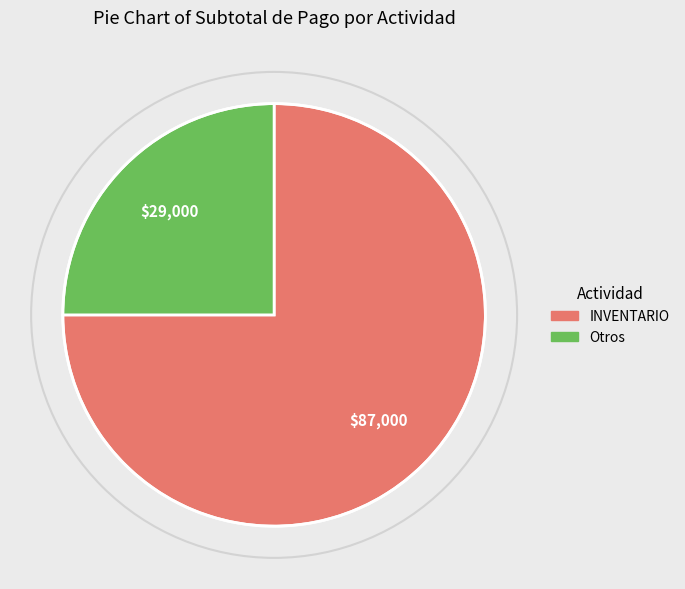

How many segments does this pie chart have?

2